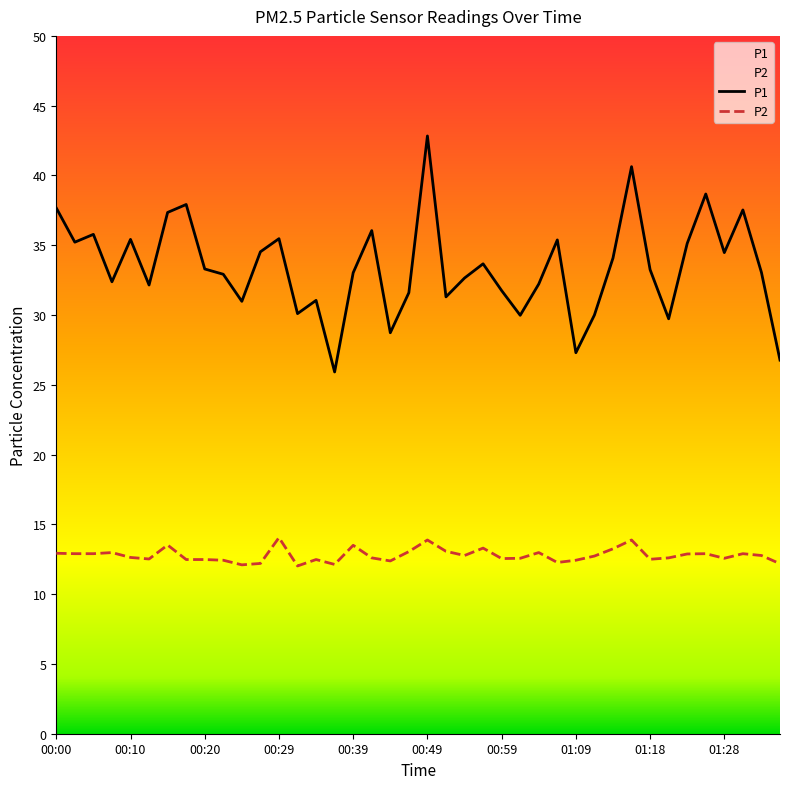

Reading left to right, what are all the values shown in this chart?

P1: 37.7	35.2	35.8	32.4	35.4	32.1	37.4	37.9	33.3	32.9	31.0	34.5	35.5	30.1	31.1	25.9	33.0	36.0	28.7	31.6	42.8	31.3	32.6	33.7	31.8	30.0	32.2	35.4	27.3	30.0	34.1	40.6	33.2	29.7	35.1	38.7	34.5	37.5	33.0	26.8
P2: 12.9	12.9	12.9	13.0	12.6	12.5	13.5	12.5	12.5	12.4	12.1	12.2	14.1	12.0	12.5	12.1	13.5	12.6	12.4	13.1	13.9	13.1	12.8	13.3	12.6	12.6	13.0	12.3	12.4	12.7	13.2	13.9	12.5	12.6	12.9	12.9	12.6	12.9	12.8	12.2